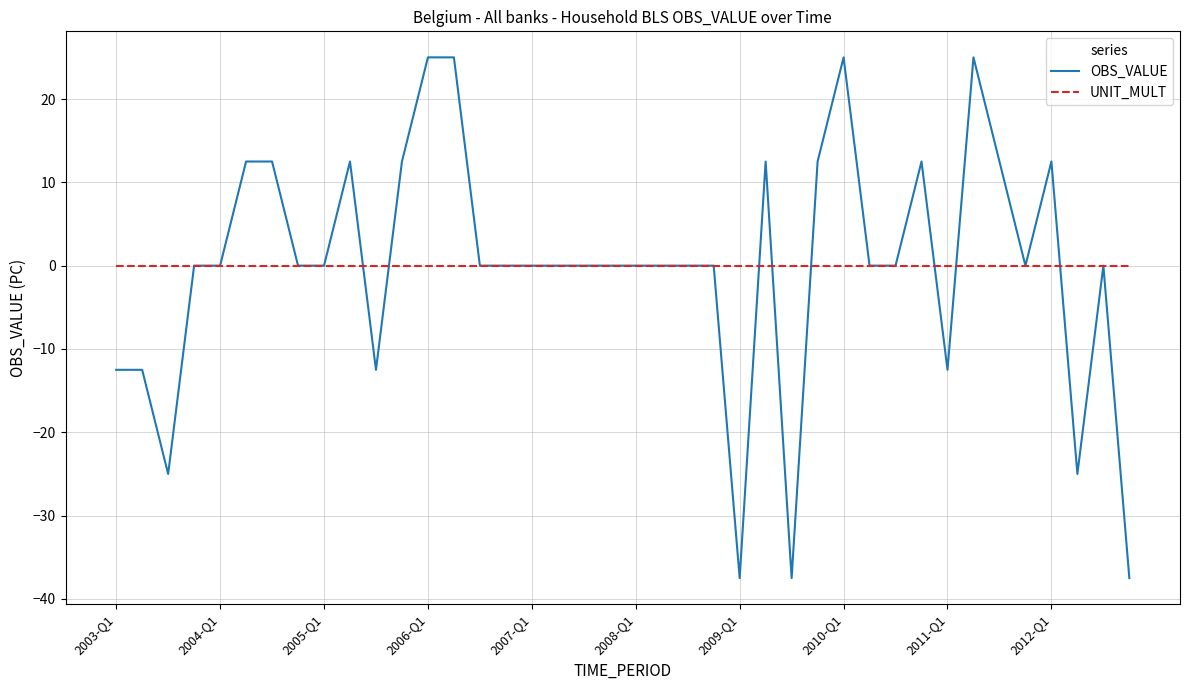

Which series has the widest spread of values?

OBS_VALUE